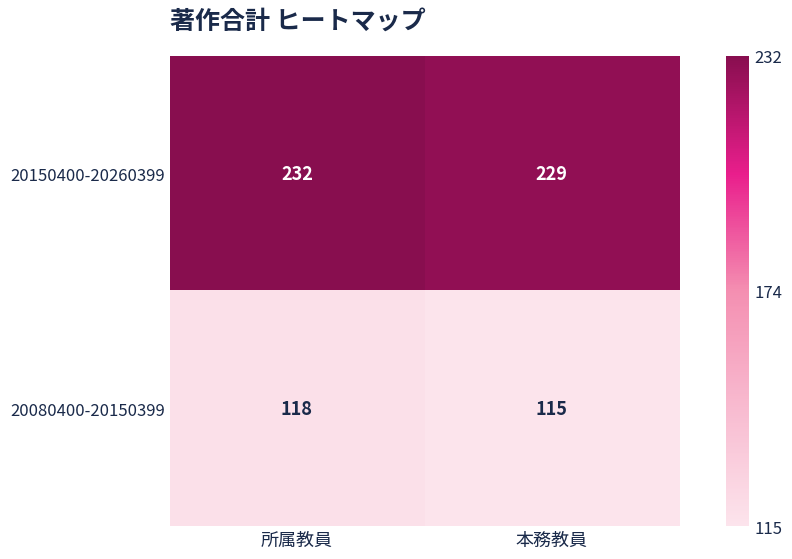

Reading left to right, transcribe all the data shown in this chart.

20150400-20260399: 所属教員=232	本務教員=229
20080400-20150399: 所属教員=118	本務教員=115